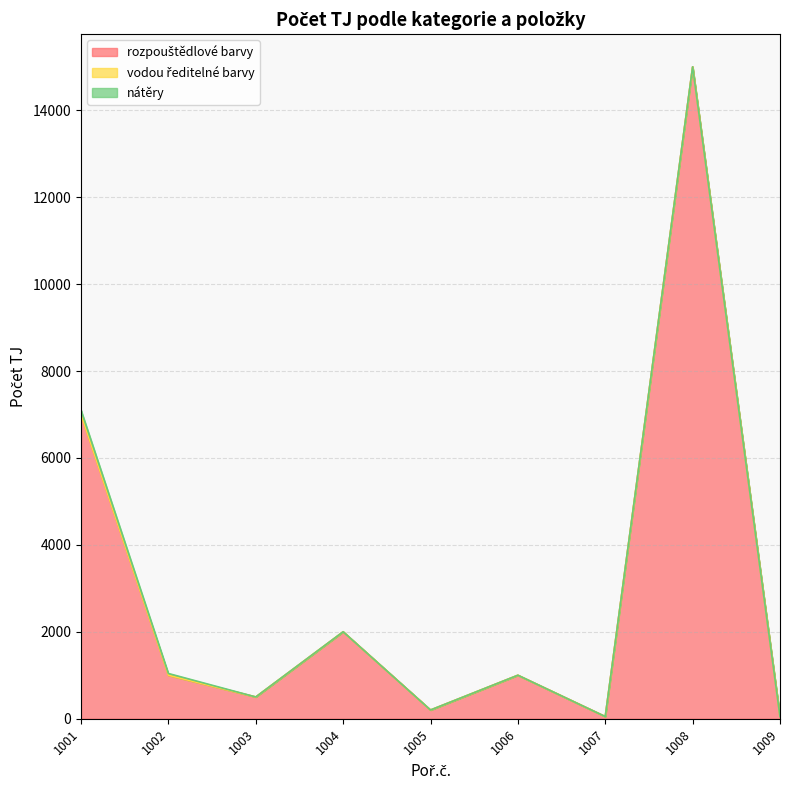

The nátěry series shows 15 at 1002. True or false?

False